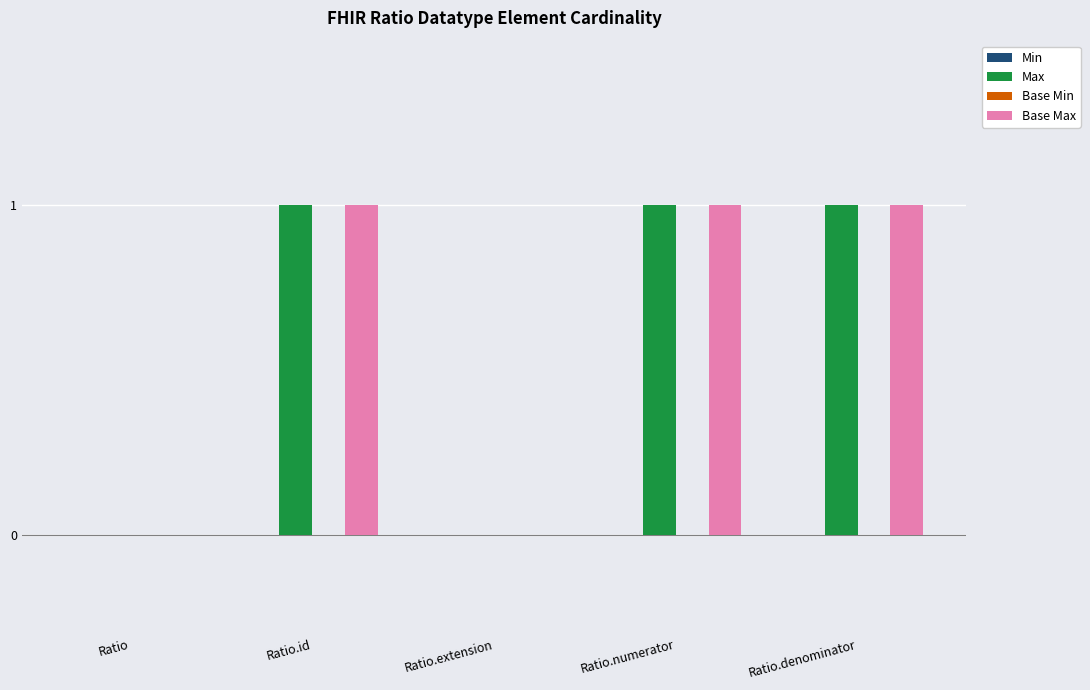

Does the chart contain stacked bars?

No